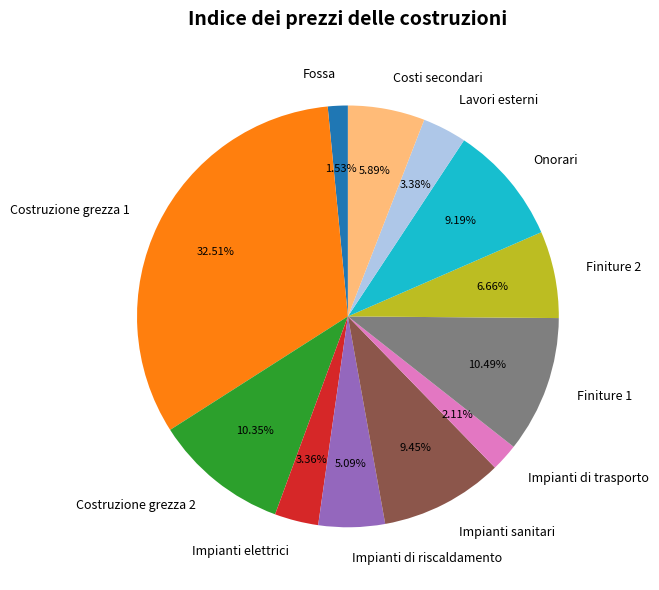

Is there any slice that represents more than half of the pie?

No